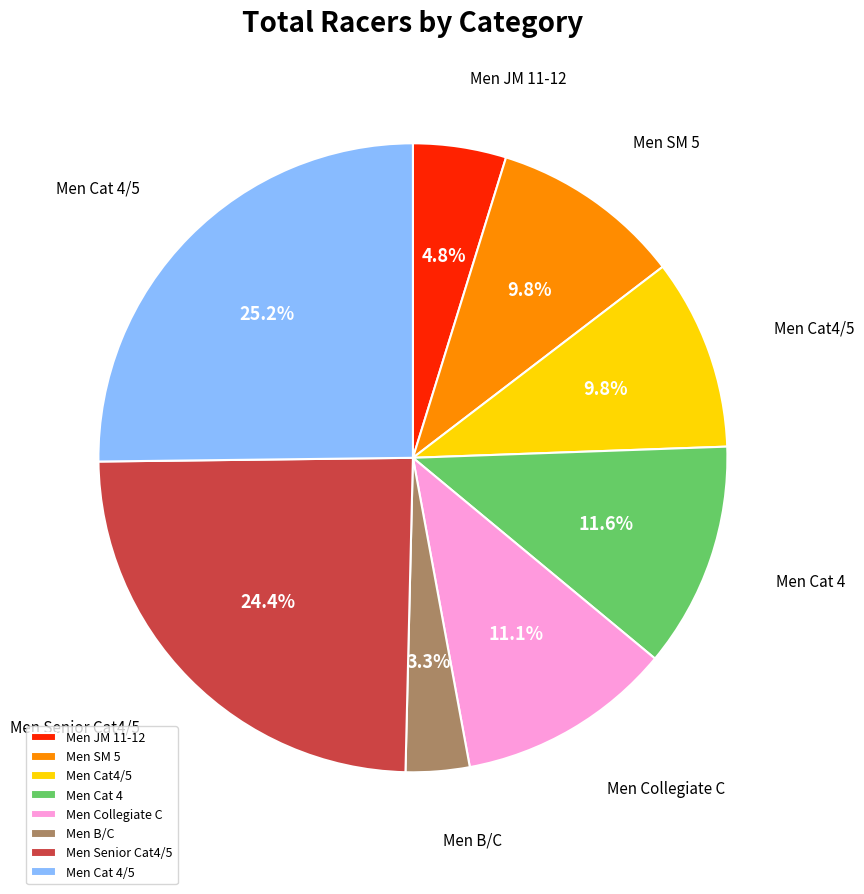

Combined, do Men JM 11-12 and Men SM 5 account for over 50%?

No